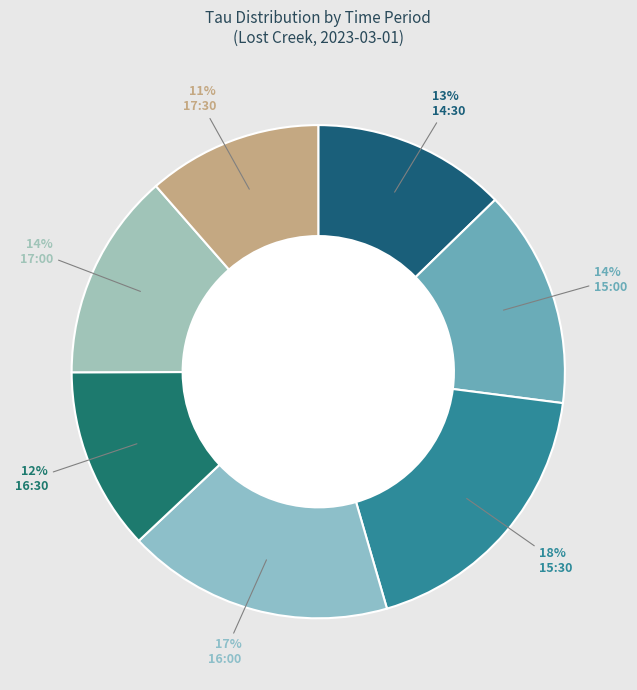

Rank the categories by value from lowest to highest.

17:30, 16:30, 14:30, 17:00, 15:00, 16:00, 15:30